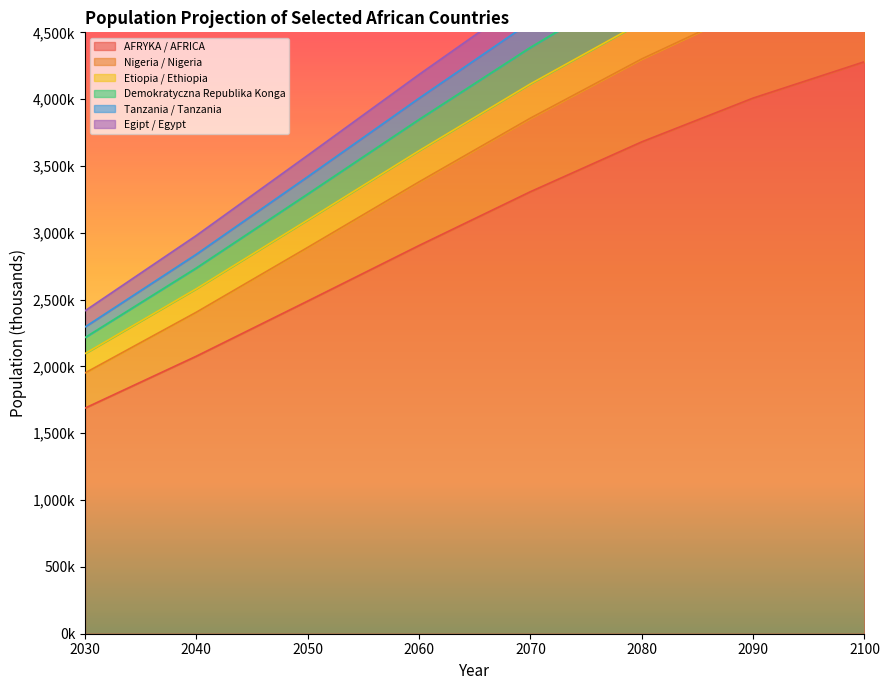

The value of Tanzania / Tanzania at 2030 is 2295452. True or false?

True